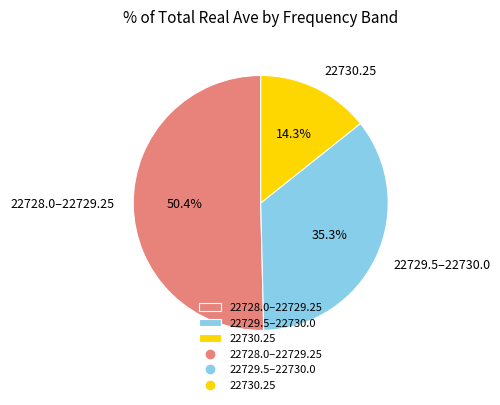

Rank the categories by value from lowest to highest.

22730.25, 22729.5–22730.0, 22728.0–22729.25